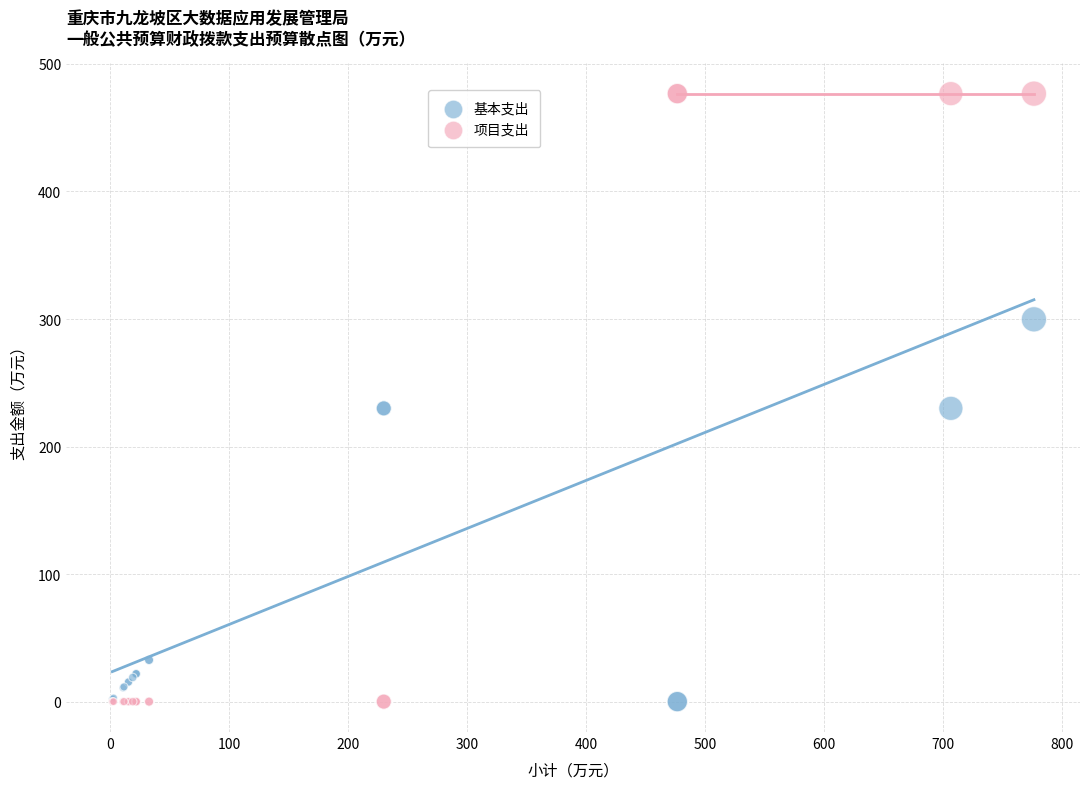

Which series has the widest spread of Y values?

项目支出